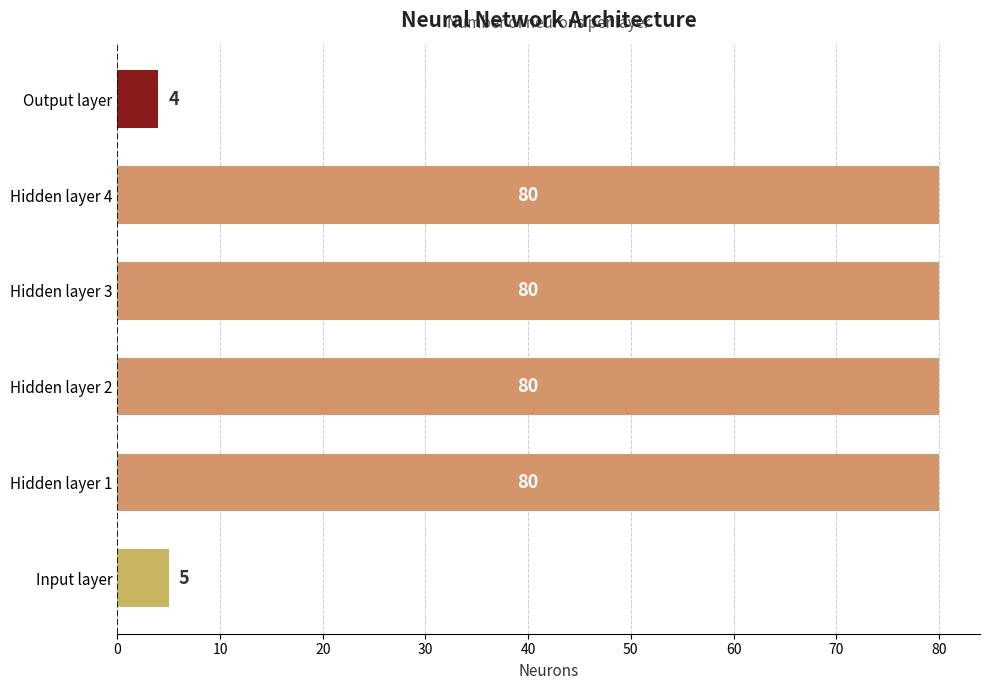

What is the average value?

55